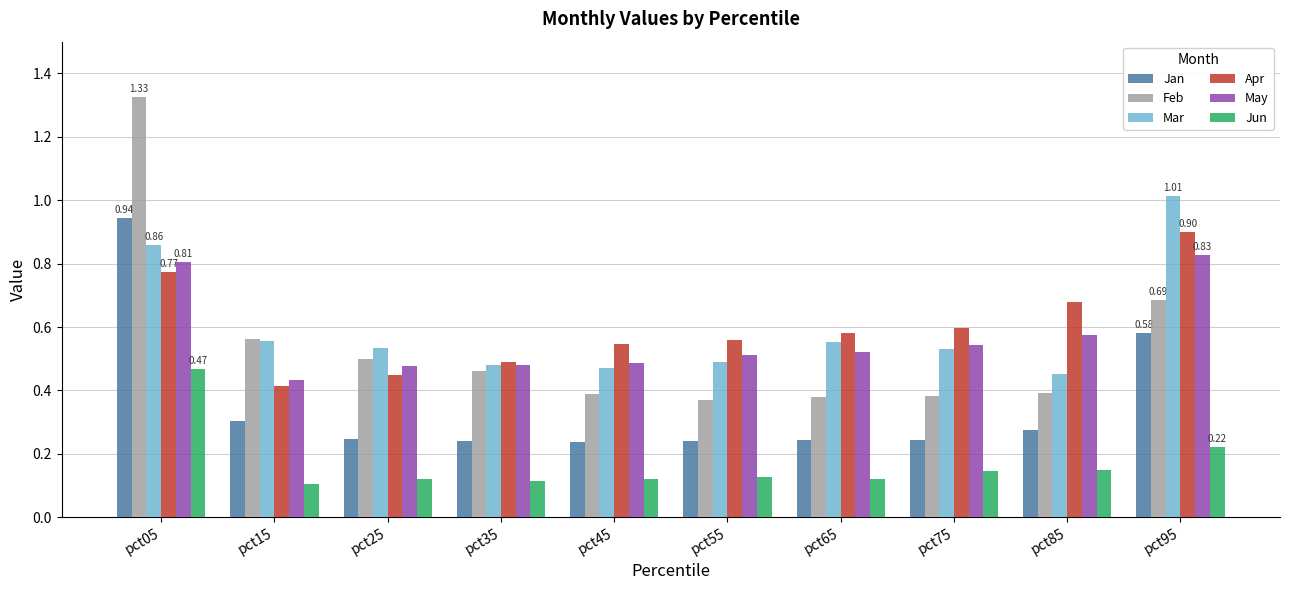

What is the total value across all series at pct75?

2.4